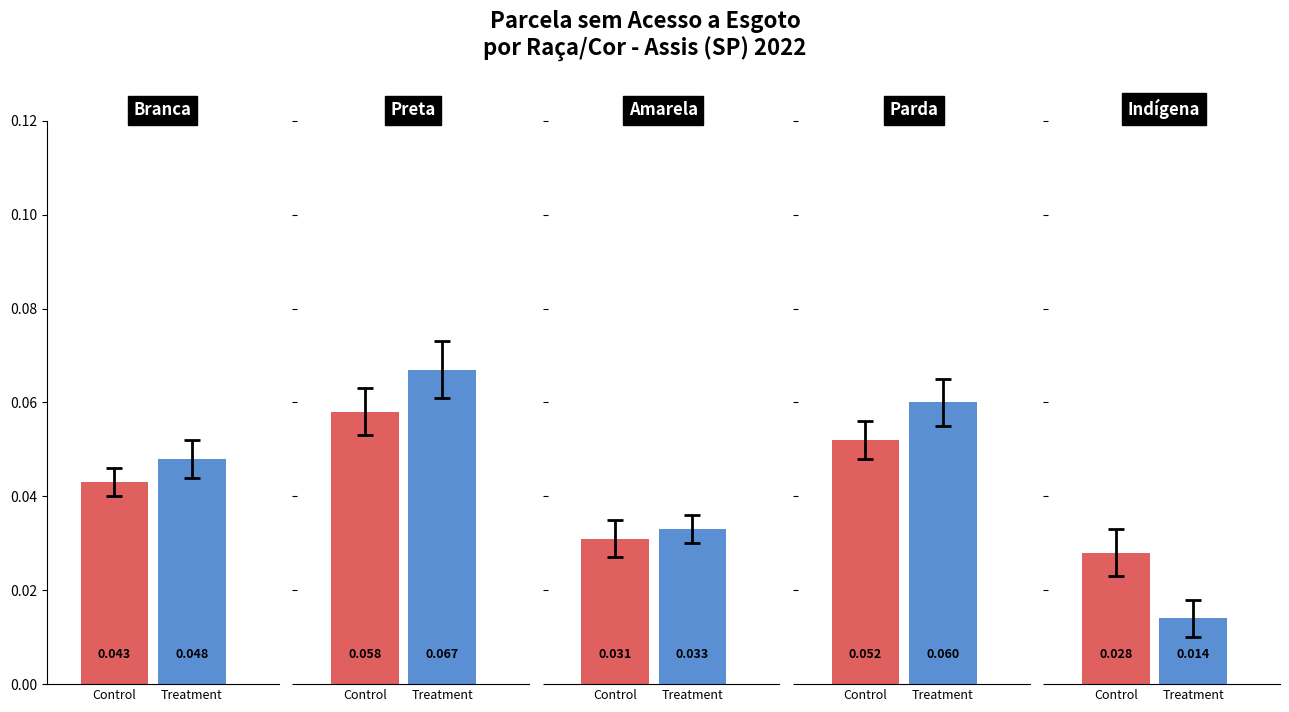

Count the Treatment values in the range 0 to 1.

5